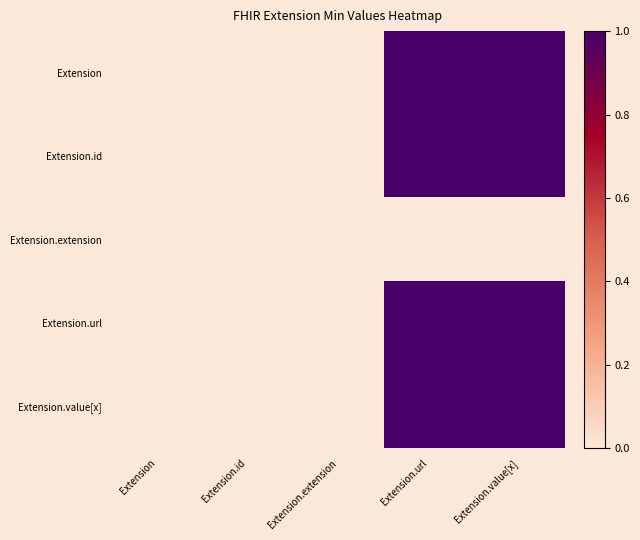

List the series in order of their peak value, highest first.

Extension, Extension.id, Extension.url, Extension.value[x], Extension.extension